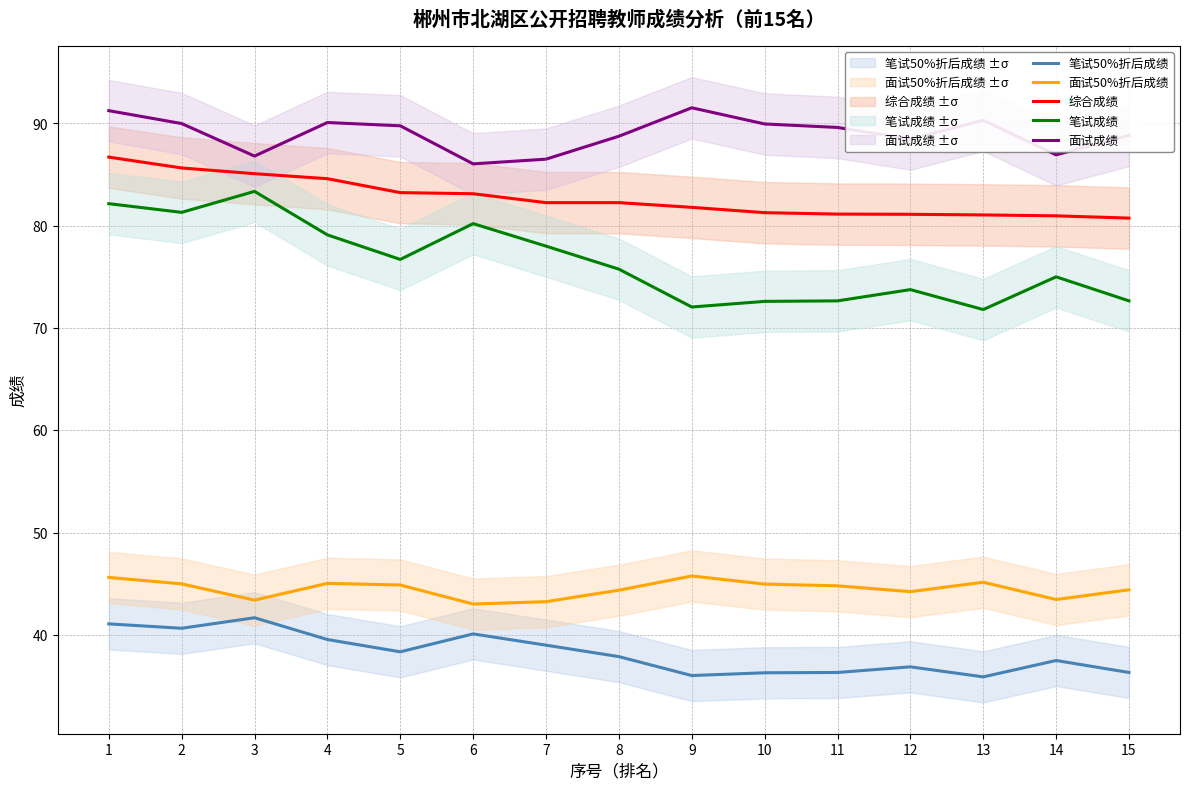

What is the spread (max minus min) of values at 5?

51.4